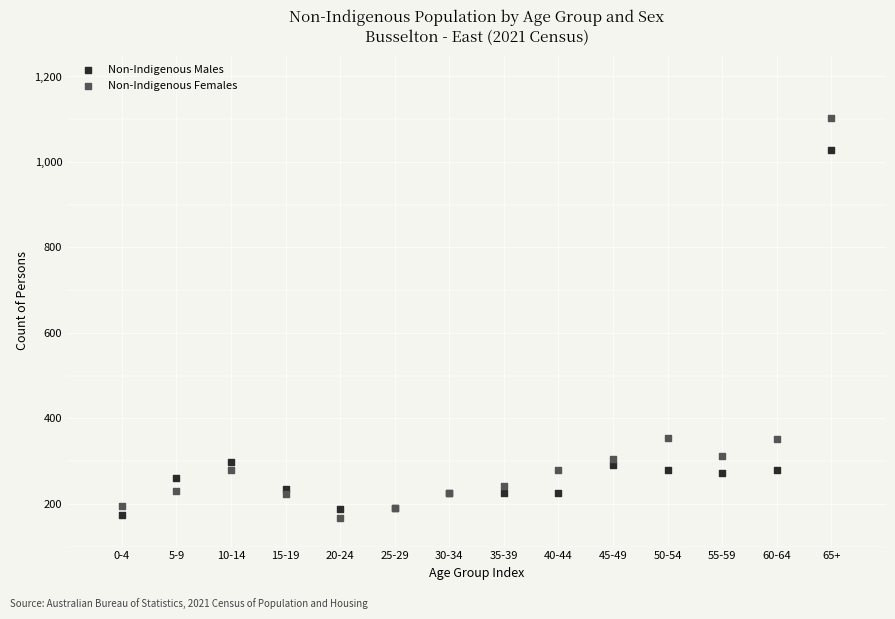

Which series contains the highest Y value?

Non-Indigenous Females